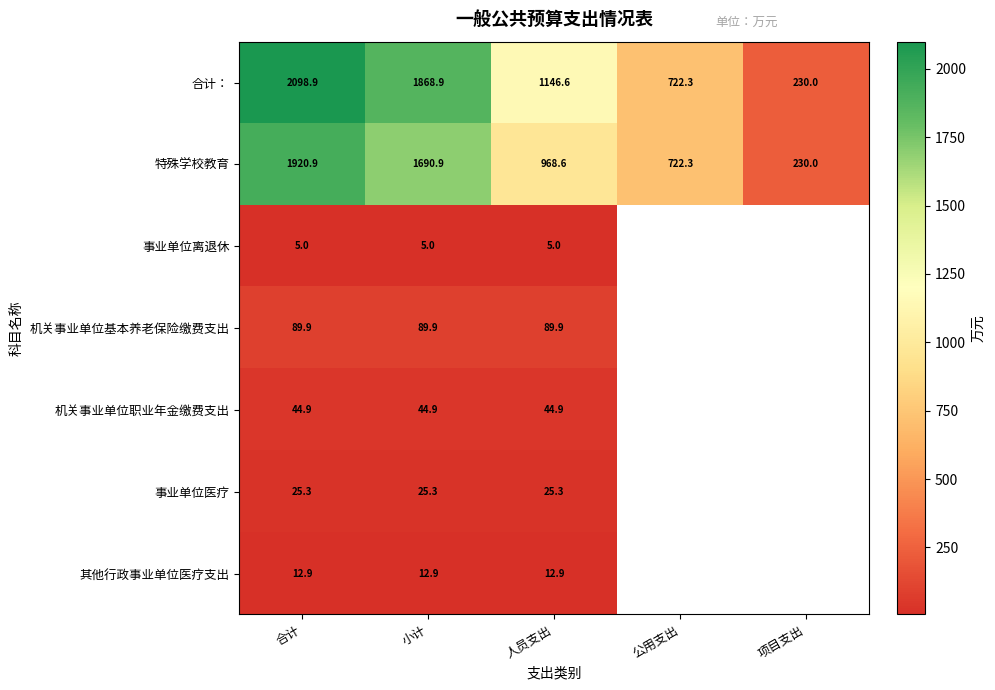

Is it true that 特殊学校教育 equals 1920.9 at 合计?

True